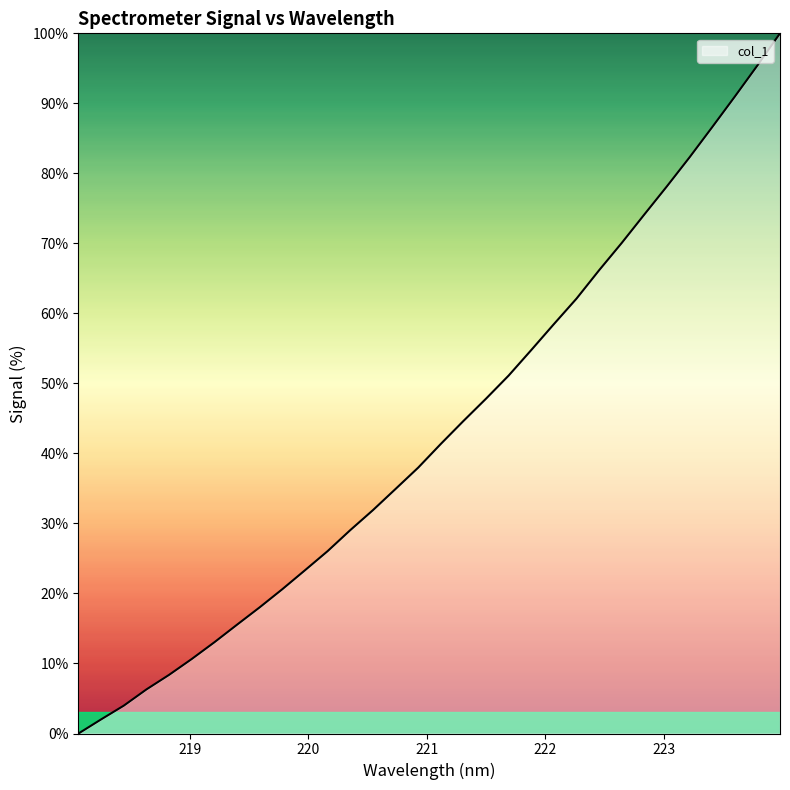

What is the maximum value shown in the chart?

100.0